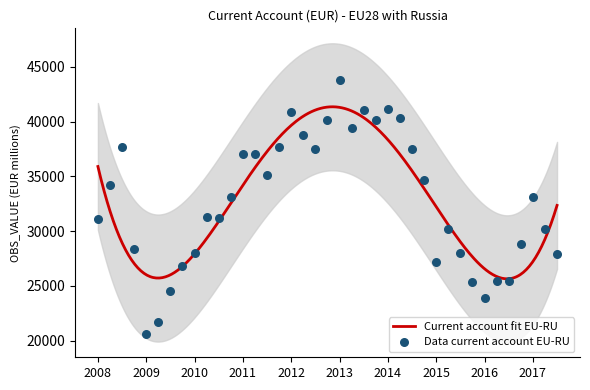

Approximately how many times larger is the value at 2013-Q3 compared to 2011-Q2?

1.1